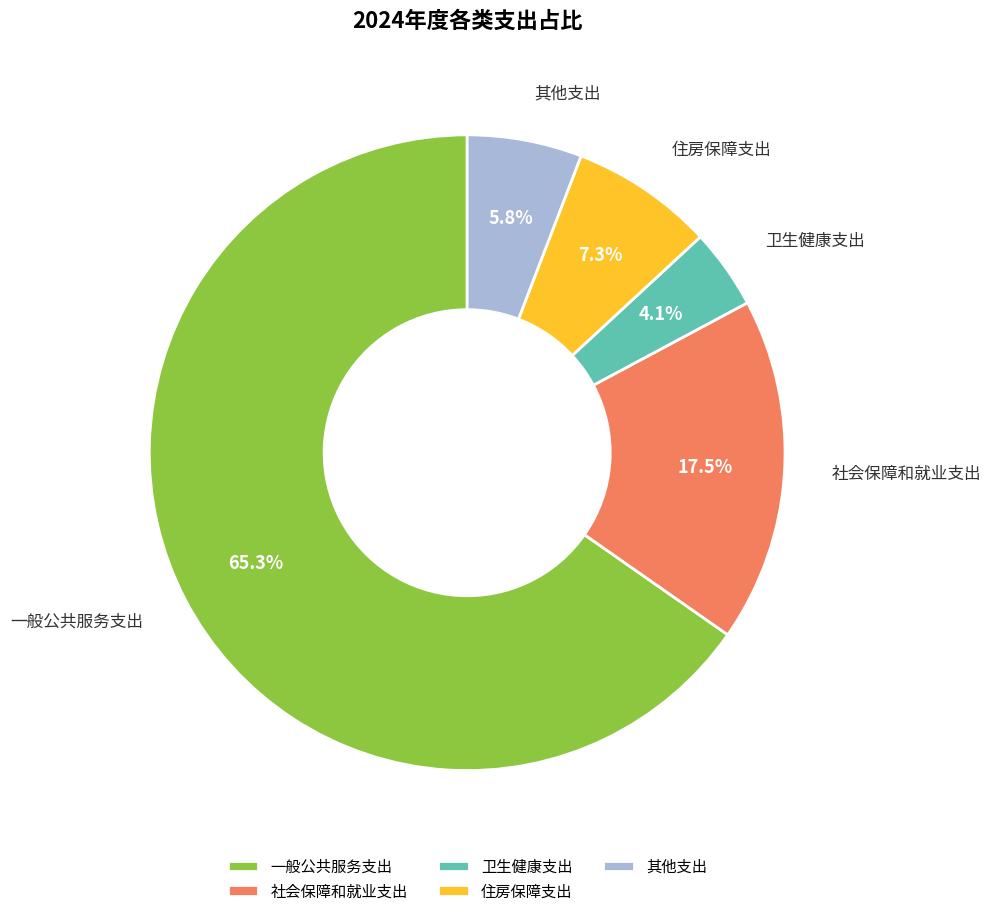

Which has a higher value, 一般公共服务支出 or 卫生健康支出?

一般公共服务支出